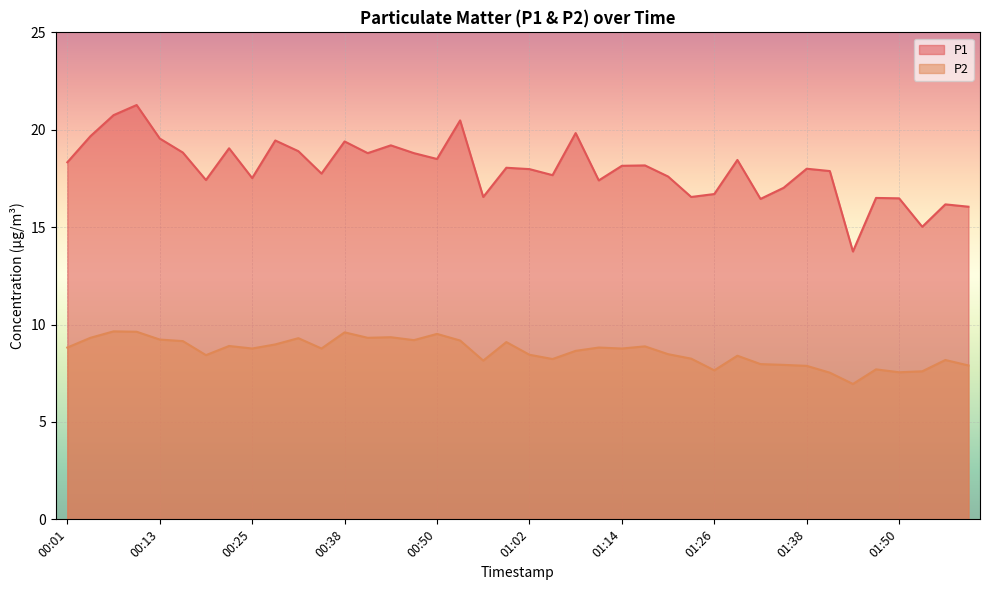

What is the difference between the maximum and minimum values in the P2 series?

2.7